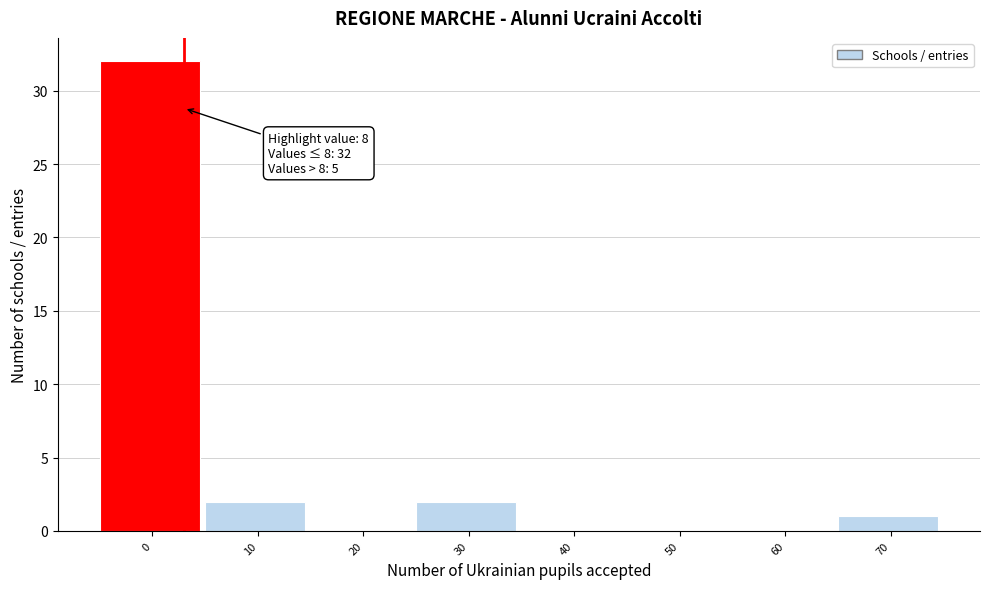

Reading left to right, list all the values displayed in this chart.

0=32	10=2	20=0	30=2	40=0	50=0	60=0	70=1